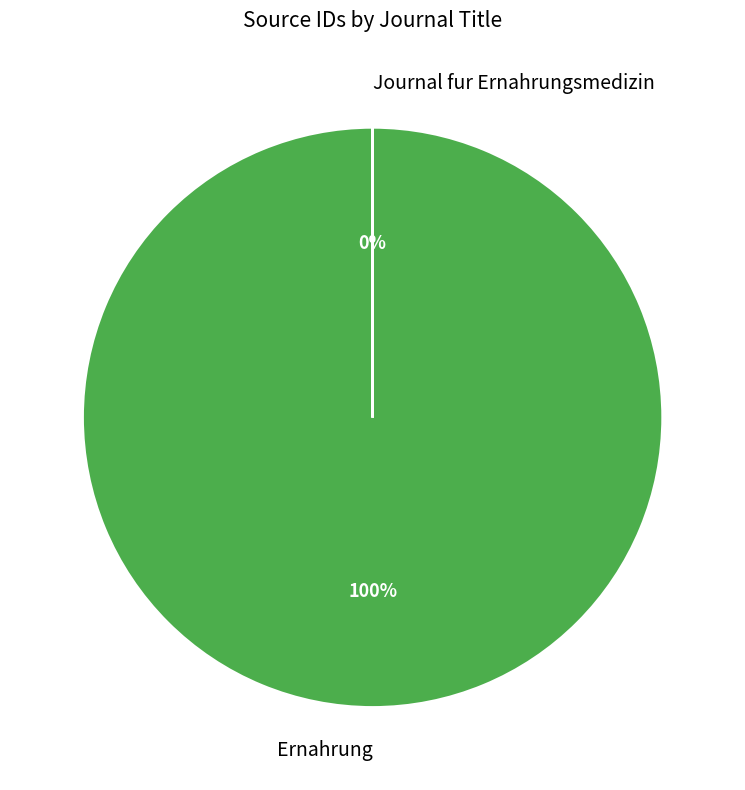

How many segments does this pie chart have?

2